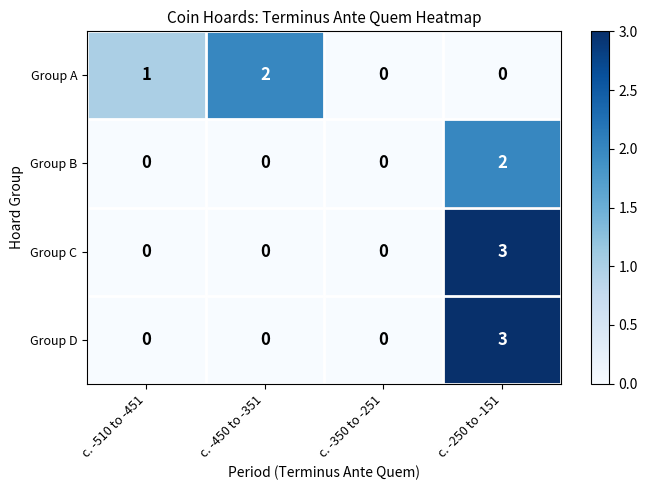

How many values in the Group C series exceed 0?

1